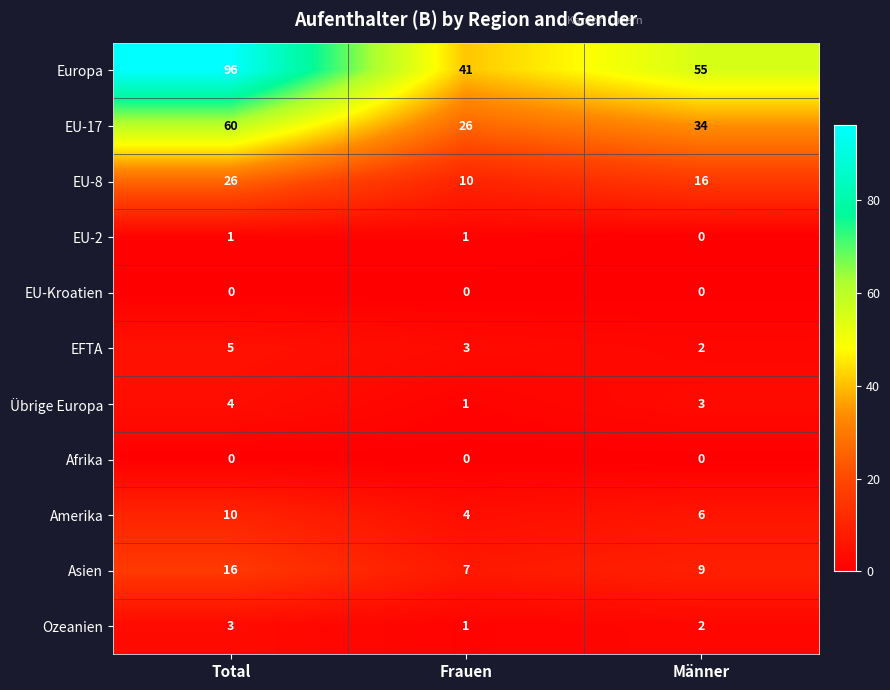

At how many categories does at least one series exceed 95?

1